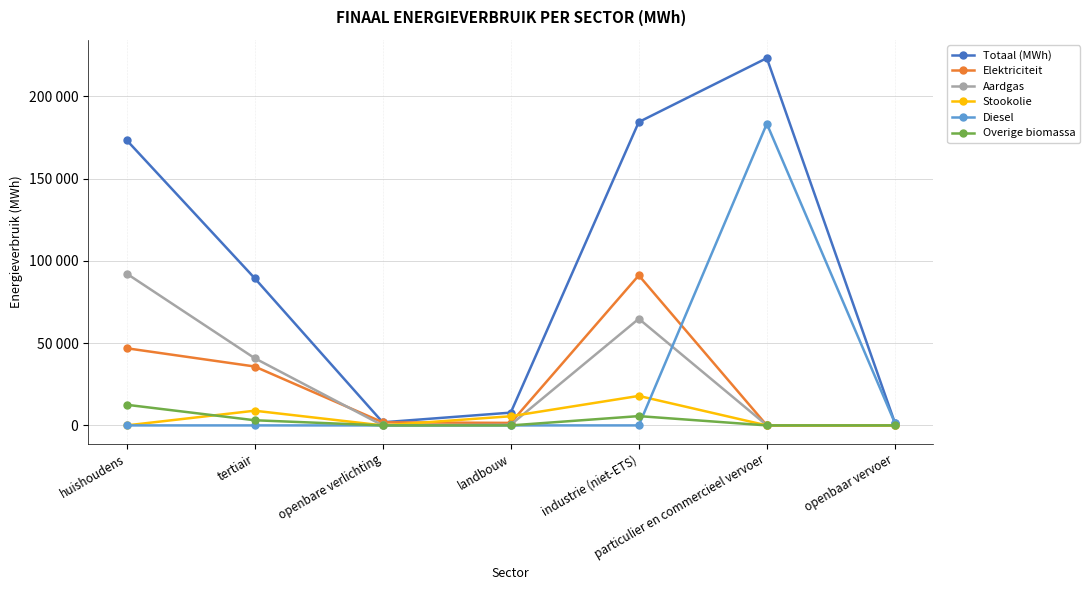

What are all the series names shown in the legend?

Totaal (MWh), Elektriciteit, Aardgas, Stookolie, Diesel, Overige biomassa